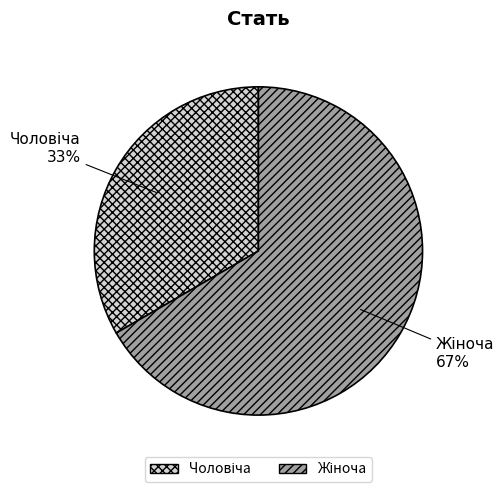

To the nearest percent, what is the average slice percentage?

50%